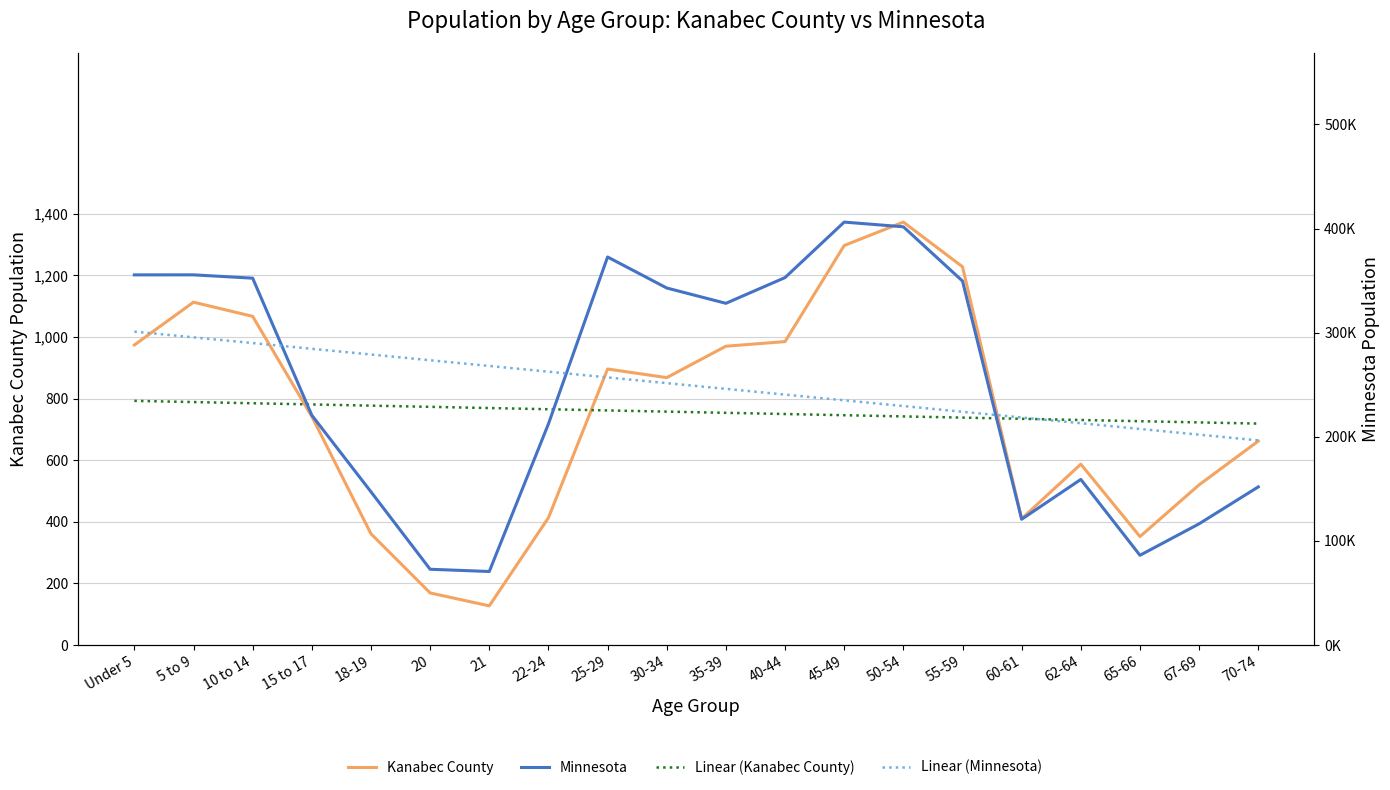

At which category does the chart reach its minimum across all series?

21